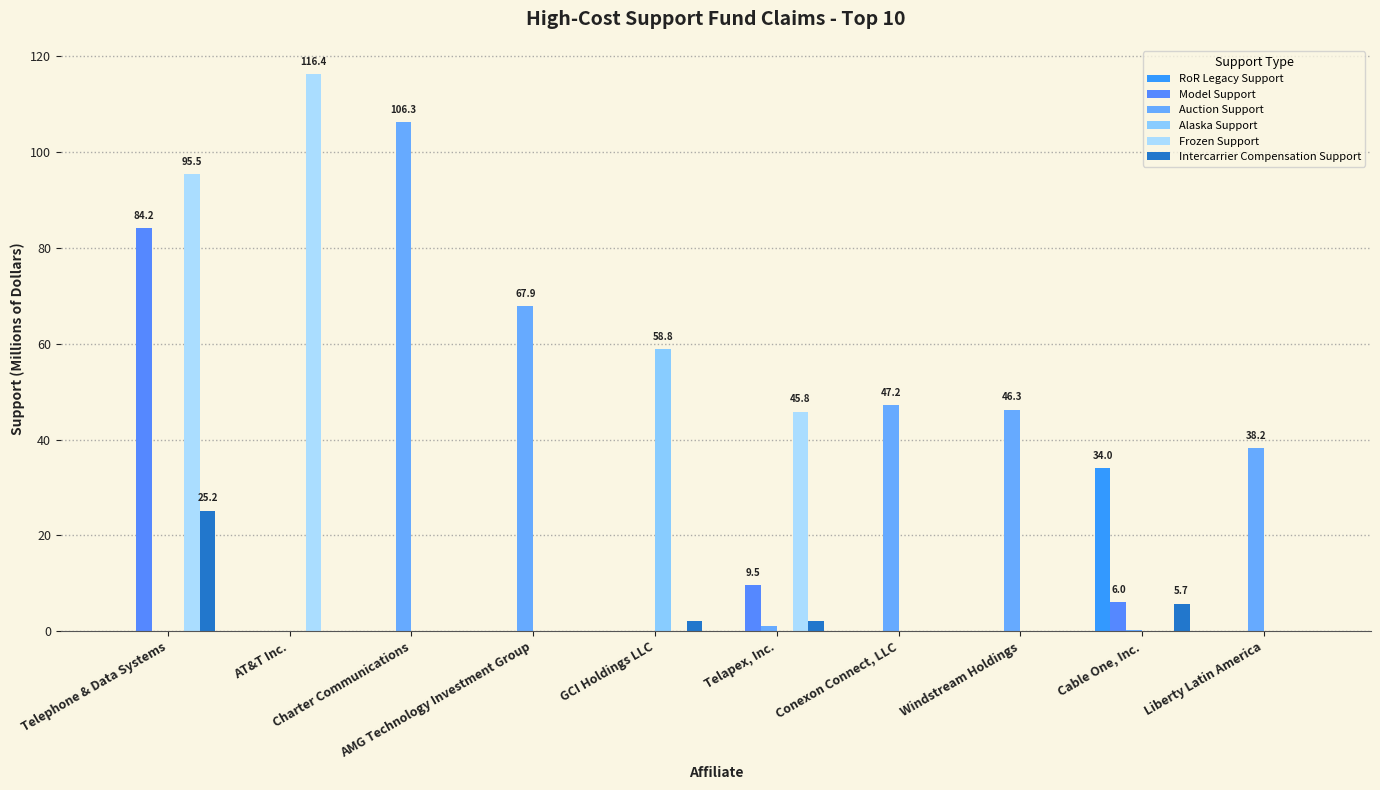

Which series changed the most between Telephone & Data Systems and Conexon Connect, LLC?

Frozen Support